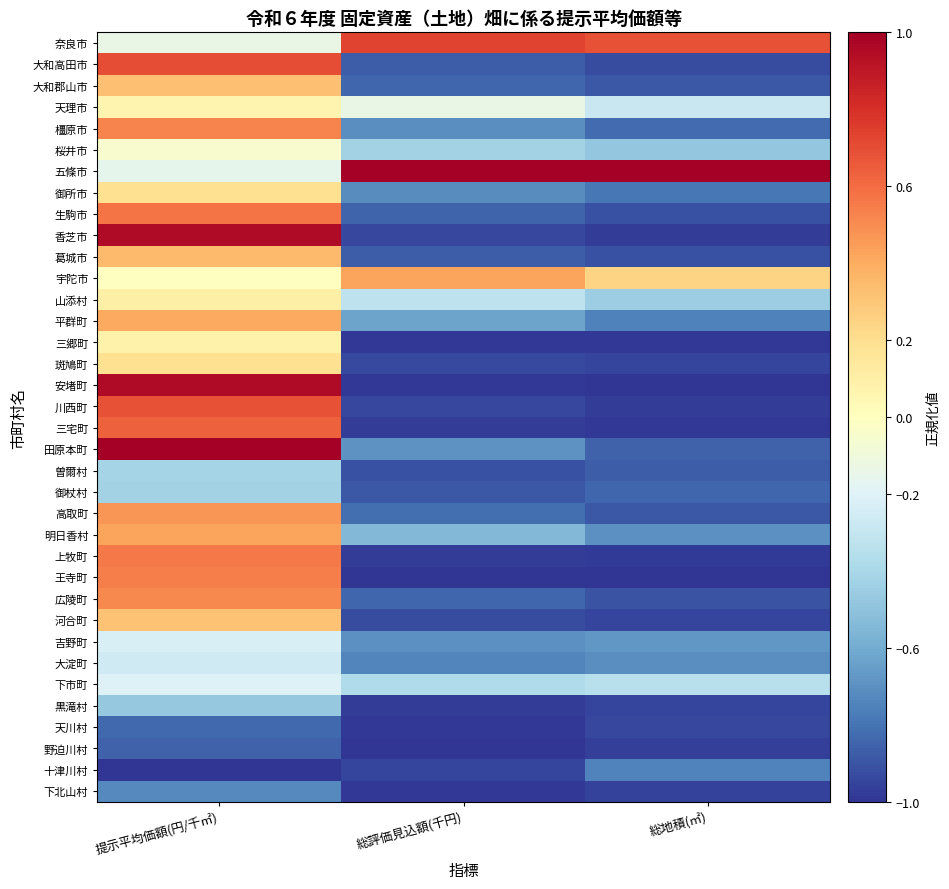

Reading left to right, transcribe all the data shown in this chart.

奈良市: 提示平均価額(円/千㎡)=-0.1	総評価見込額(千円)=0.7	総地積(㎡)=0.7
大和高田市: 提示平均価額(円/千㎡)=0.7	総評価見込額(千円)=-0.9	総地積(㎡)=-0.9
大和郡山市: 提示平均価額(円/千㎡)=0.3	総評価見込額(千円)=-0.8	総地積(㎡)=-0.9
天理市: 提示平均価額(円/千㎡)=0.1	総評価見込額(千円)=-0.1	総地積(㎡)=-0.3
橿原市: 提示平均価額(円/千㎡)=0.5	総評価見込額(千円)=-0.7	総地積(㎡)=-0.8
桜井市: 提示平均価額(円/千㎡)=-0.1	総評価見込額(千円)=-0.4	総地積(㎡)=-0.5
五條市: 提示平均価額(円/千㎡)=-0.2	総評価見込額(千円)=1.0	総地積(㎡)=1.0
御所市: 提示平均価額(円/千㎡)=0.2	総評価見込額(千円)=-0.7	総地積(㎡)=-0.8
生駒市: 提示平均価額(円/千㎡)=0.6	総評価見込額(千円)=-0.8	総地積(㎡)=-0.9
香芝市: 提示平均価額(円/千㎡)=0.9	総評価見込額(千円)=-0.9	総地積(㎡)=-1.0
葛城市: 提示平均価額(円/千㎡)=0.3	総評価見込額(千円)=-0.9	総地積(㎡)=-0.9
宇陀市: 提示平均価額(円/千㎡)=-0.0	総評価見込額(千円)=0.4	総地積(㎡)=0.2
山添村: 提示平均価額(円/千㎡)=0.1	総評価見込額(千円)=-0.3	総地積(㎡)=-0.5
平群町: 提示平均価額(円/千㎡)=0.4	総評価見込額(千円)=-0.6	総地積(㎡)=-0.8
三郷町: 提示平均価額(円/千㎡)=0.1	総評価見込額(千円)=-1.0	総地積(㎡)=-1.0
斑鳩町: 提示平均価額(円/千㎡)=0.2	総評価見込額(千円)=-0.9	総地積(㎡)=-0.9
安堵町: 提示平均価額(円/千㎡)=0.9	総評価見込額(千円)=-1.0	総地積(㎡)=-1.0
川西町: 提示平均価額(円/千㎡)=0.7	総評価見込額(千円)=-0.9	総地積(㎡)=-1.0
三宅町: 提示平均価額(円/千㎡)=0.6	総評価見込額(千円)=-1.0	総地積(㎡)=-1.0
田原本町: 提示平均価額(円/千㎡)=1.0	総評価見込額(千円)=-0.7	総地積(㎡)=-0.9
曽爾村: 提示平均価額(円/千㎡)=-0.4	総評価見込額(千円)=-0.9	総地積(㎡)=-0.9
御杖村: 提示平均価額(円/千㎡)=-0.4	総評価見込額(千円)=-0.9	総地積(㎡)=-0.8
高取町: 提示平均価額(円/千㎡)=0.5	総評価見込額(千円)=-0.8	総地積(㎡)=-0.9
明日香村: 提示平均価額(円/千㎡)=0.4	総評価見込額(千円)=-0.5	総地積(㎡)=-0.7
上牧町: 提示平均価額(円/千㎡)=0.6	総評価見込額(千円)=-1.0	総地積(㎡)=-1.0
王寺町: 提示平均価額(円/千㎡)=0.5	総評価見込額(千円)=-1.0	総地積(㎡)=-1.0
広陵町: 提示平均価額(円/千㎡)=0.5	総評価見込額(千円)=-0.8	総地積(㎡)=-0.9
河合町: 提示平均価額(円/千㎡)=0.3	総評価見込額(千円)=-0.9	総地積(㎡)=-0.9
吉野町: 提示平均価額(円/千㎡)=-0.2	総評価見込額(千円)=-0.7	総地積(㎡)=-0.7
大淀町: 提示平均価額(円/千㎡)=-0.3	総評価見込額(千円)=-0.7	総地積(㎡)=-0.7
下市町: 提示平均価額(円/千㎡)=-0.2	総評価見込額(千円)=-0.4	総地積(㎡)=-0.4
黒滝村: 提示平均価額(円/千㎡)=-0.5	総評価見込額(千円)=-1.0	総地積(㎡)=-1.0
天川村: 提示平均価額(円/千㎡)=-0.8	総評価見込額(千円)=-1.0	総地積(㎡)=-0.9
野迫川村: 提示平均価額(円/千㎡)=-0.9	総評価見込額(千円)=-1.0	総地積(㎡)=-1.0
十津川村: 提示平均価額(円/千㎡)=-1.0	総評価見込額(千円)=-1.0	総地積(㎡)=-0.7
下北山村: 提示平均価額(円/千㎡)=-0.7	総評価見込額(千円)=-1.0	総地積(㎡)=-1.0